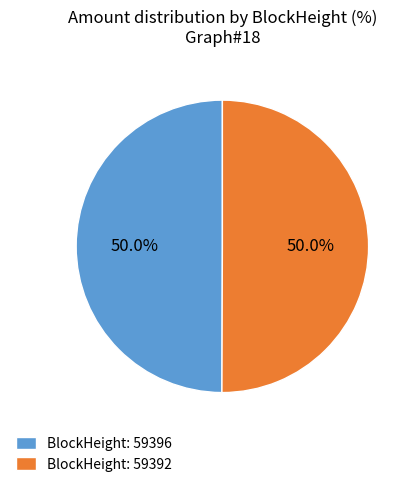

How many segments does this pie chart have?

2